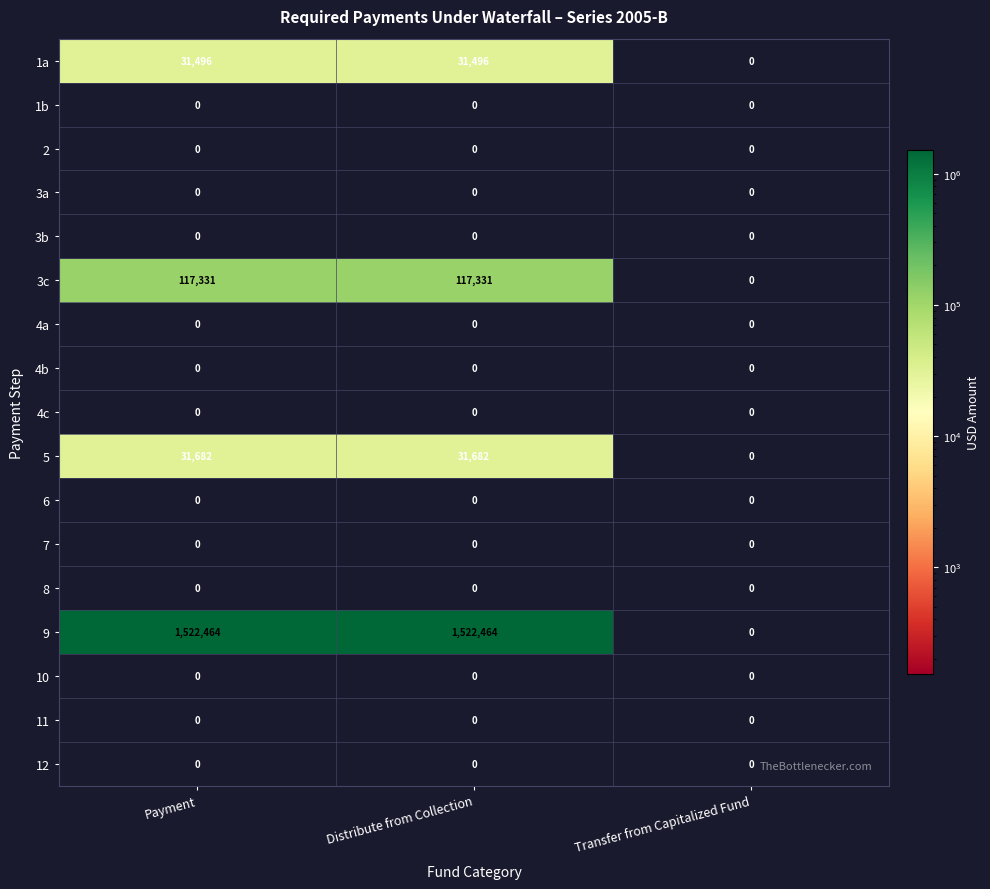

What is the maximum value shown in the chart?

1522464